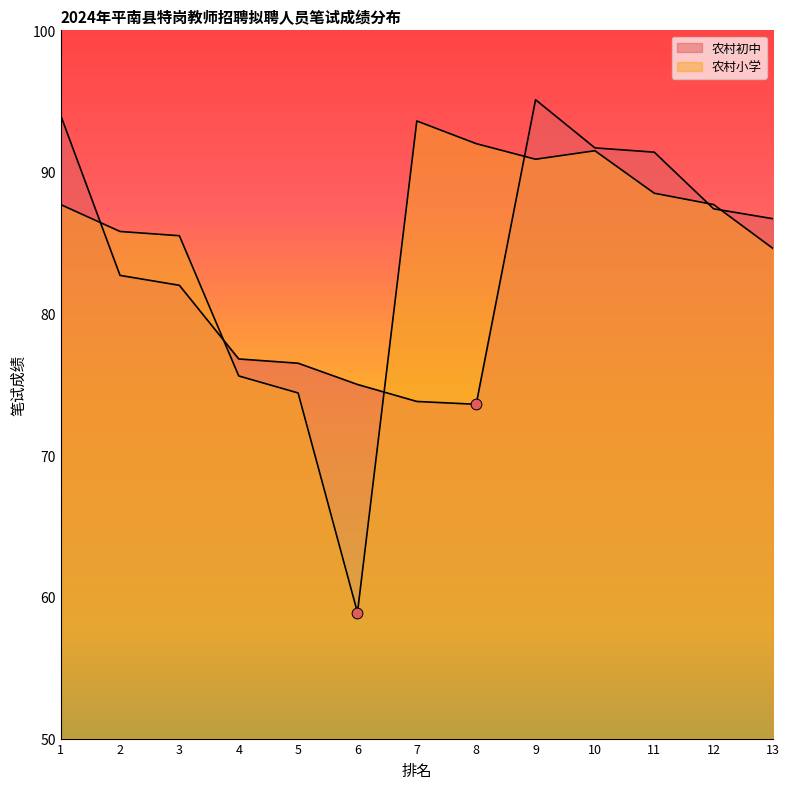

At how many categories does at least one series exceed 69?

13